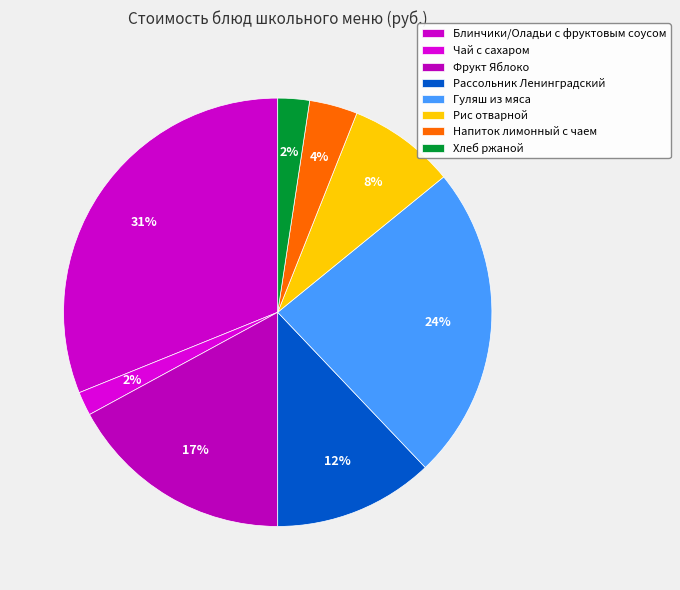

Is Гуляш из мяса the majority of the pie?

No